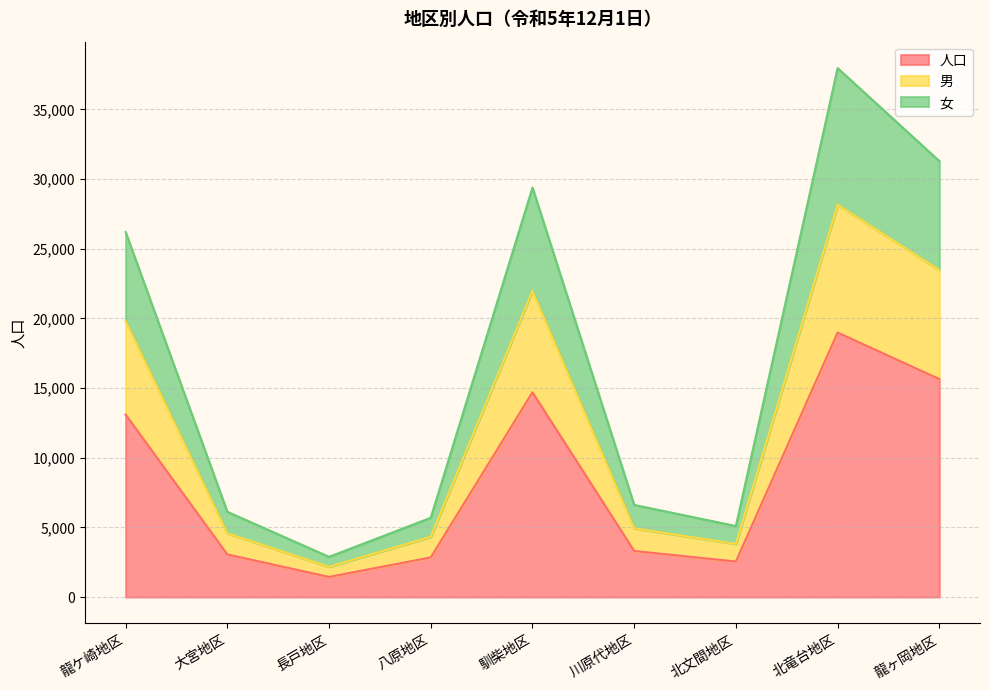

Reading left to right, list all the values displayed in this chart.

人口: 龍ケ崎地区=13101	大宮地区=3059	長戸地区=1443	八原地区=2844	馴柴地区=14696	川原代地区=3306	北文間地区=2549	北竜台地区=18985	龍ヶ岡地区=15647
男: 龍ケ崎地区=19817	大宮地区=4574	長戸地区=2169	八原地区=4322	馴柴地区=21985	川原代地区=4935	北文間地区=3809	北竜台地区=28167	龍ヶ岡地区=23479
女: 龍ケ崎地区=26202	大宮地区=6118	長戸地区=2886	八原地区=5688	馴柴地区=29392	川原代地区=6612	北文間地区=5098	北竜台地区=37970	龍ヶ岡地区=31294